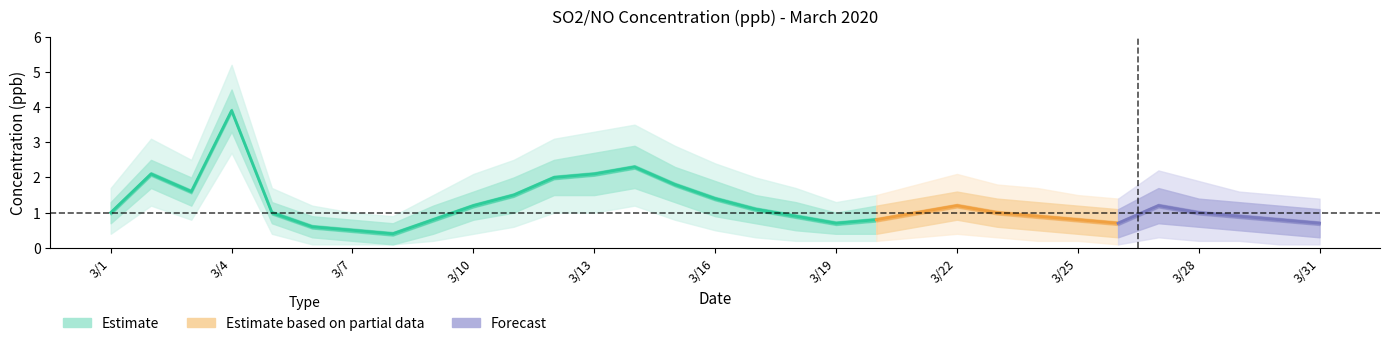

What is the highest value of the NO_low2 series?

2.7